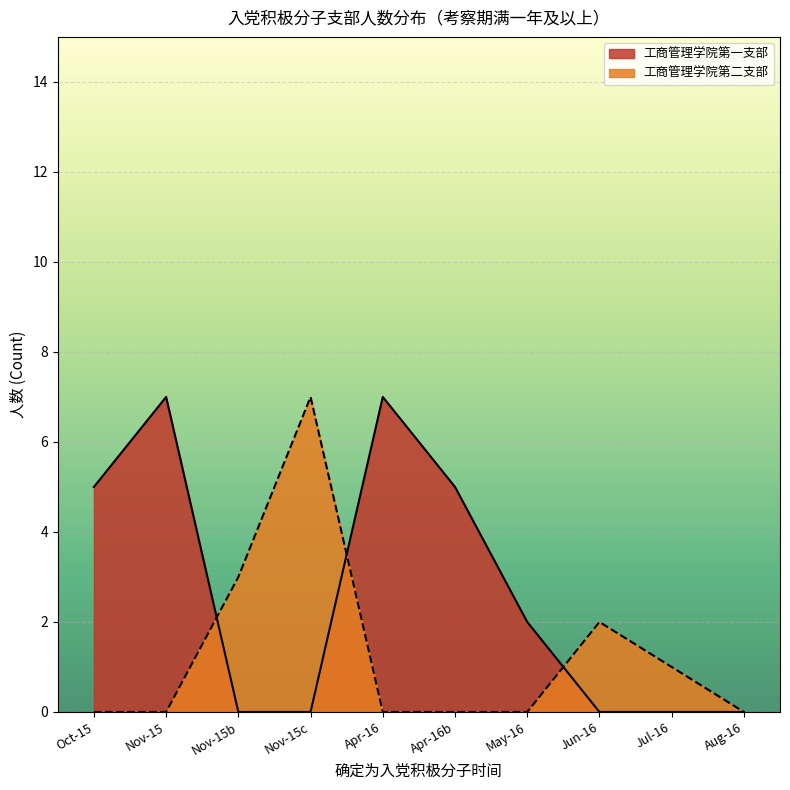

Which series has the largest total across all categories?

工商管理学院第一支部